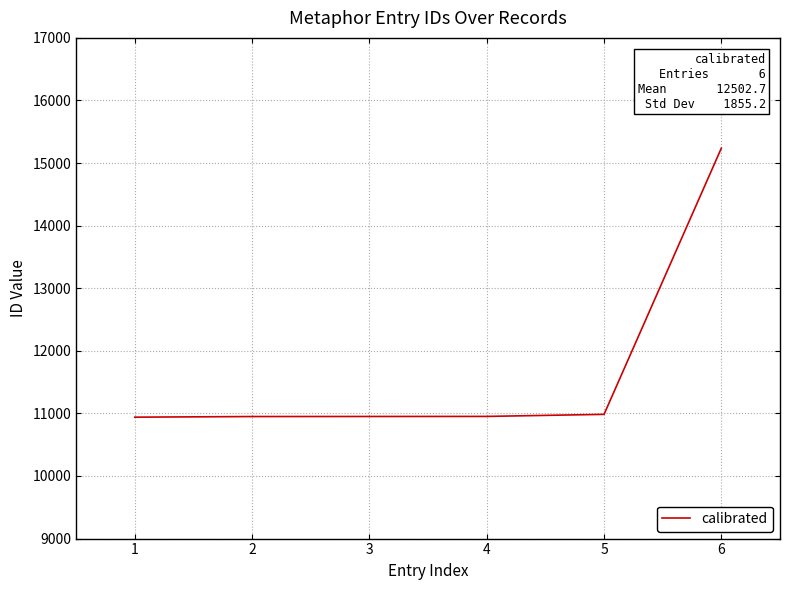

Does the chart display data point markers on the line(s)?

No